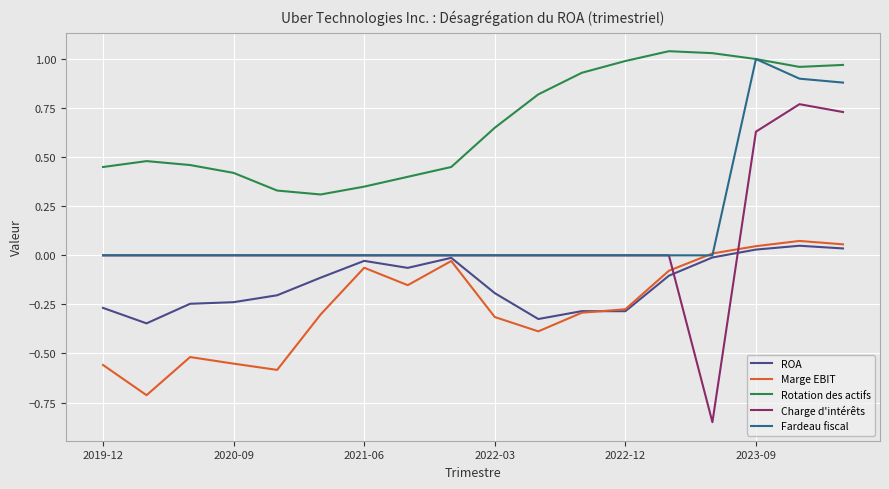

True or false: Rotation des actifs and Charge d'intérêts cross at least once.

False